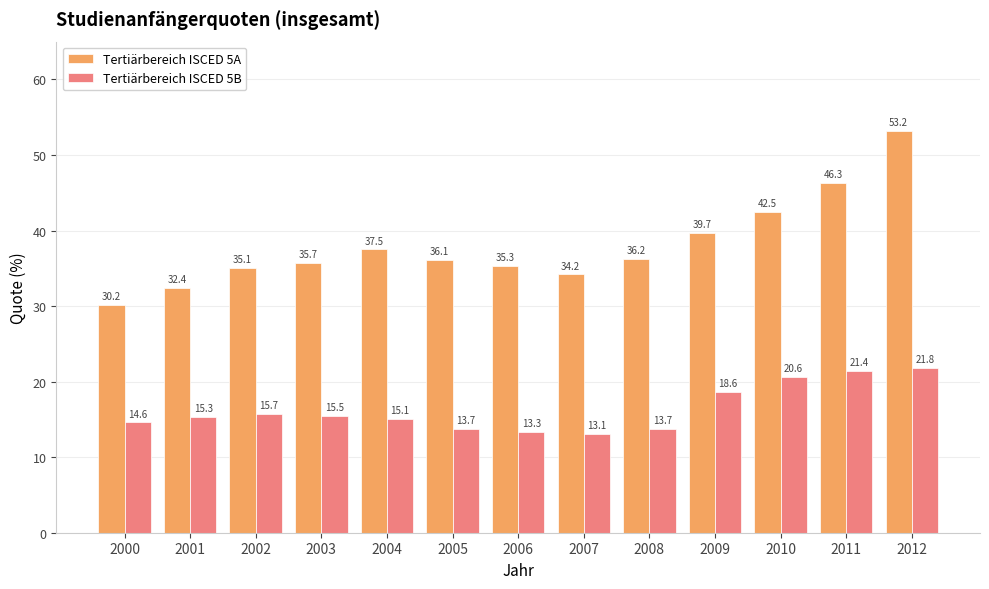

Where does the Tertiärbereich ISCED 5A series first go above 36?

2004